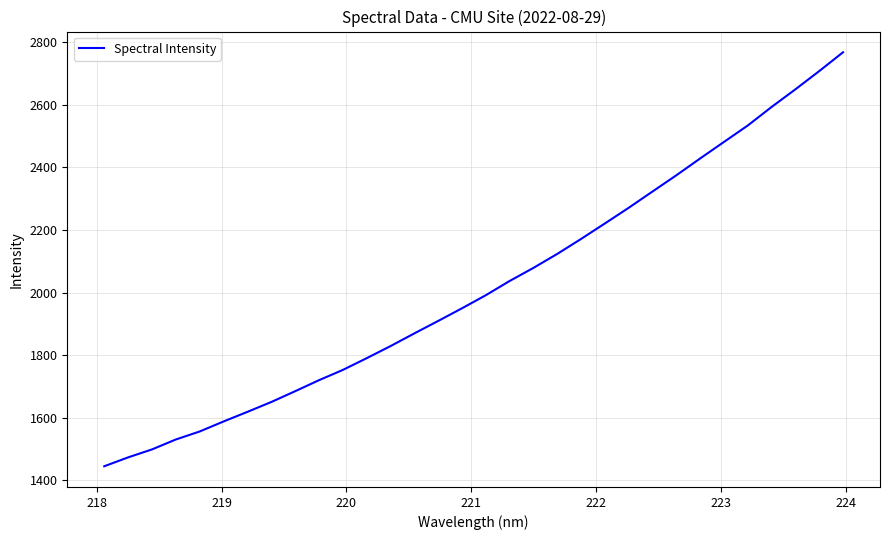

What is the difference between the maximum and minimum values?

1322.4